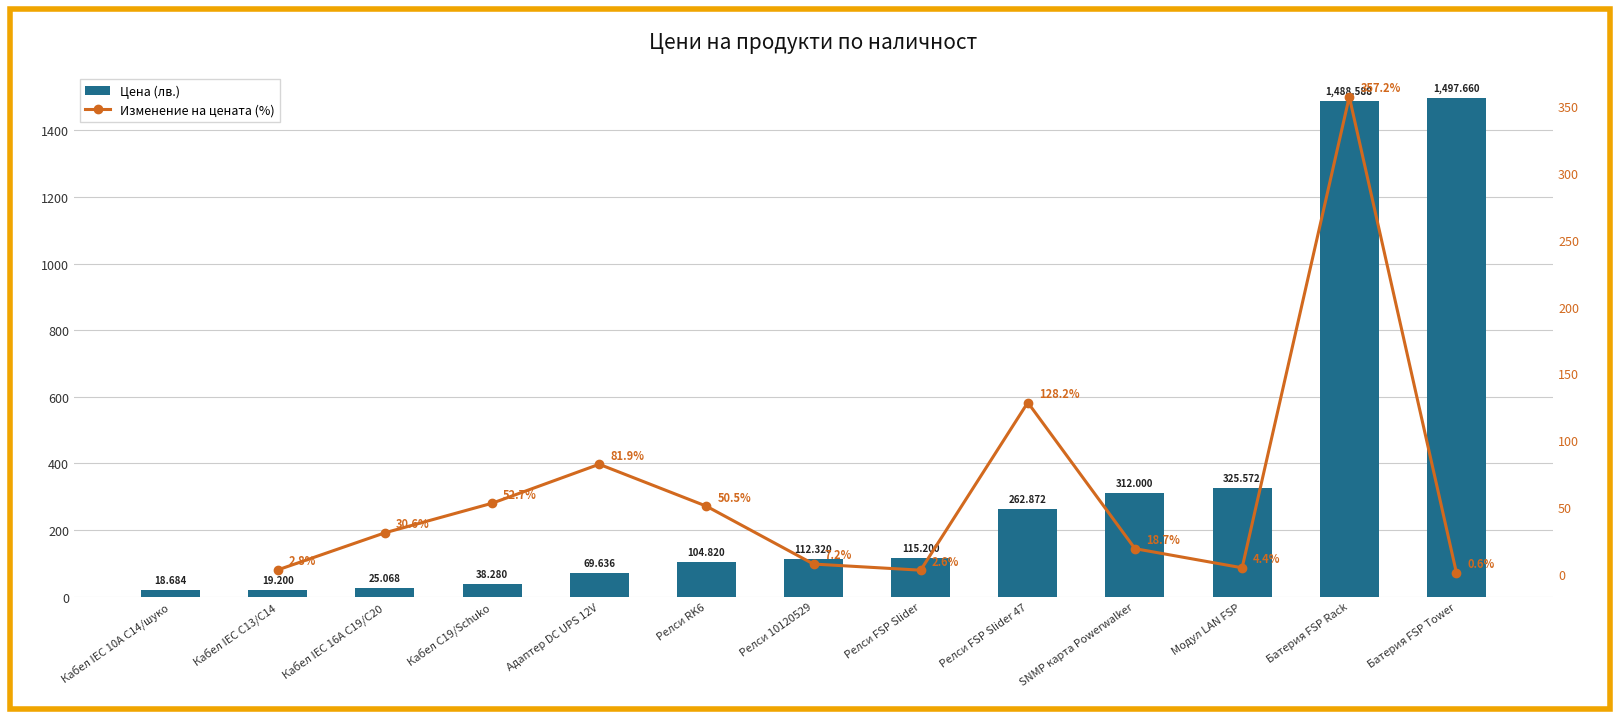

The chart shows a value of 9.8 at Кабел IEC C13/C14. True or false?

False